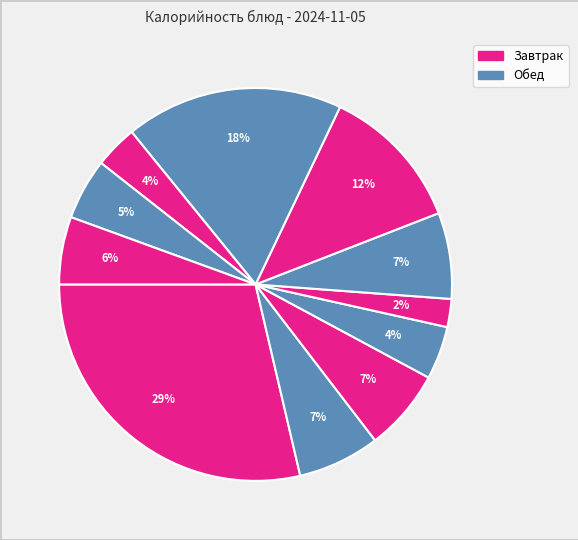

How many segments does this pie chart have?

11